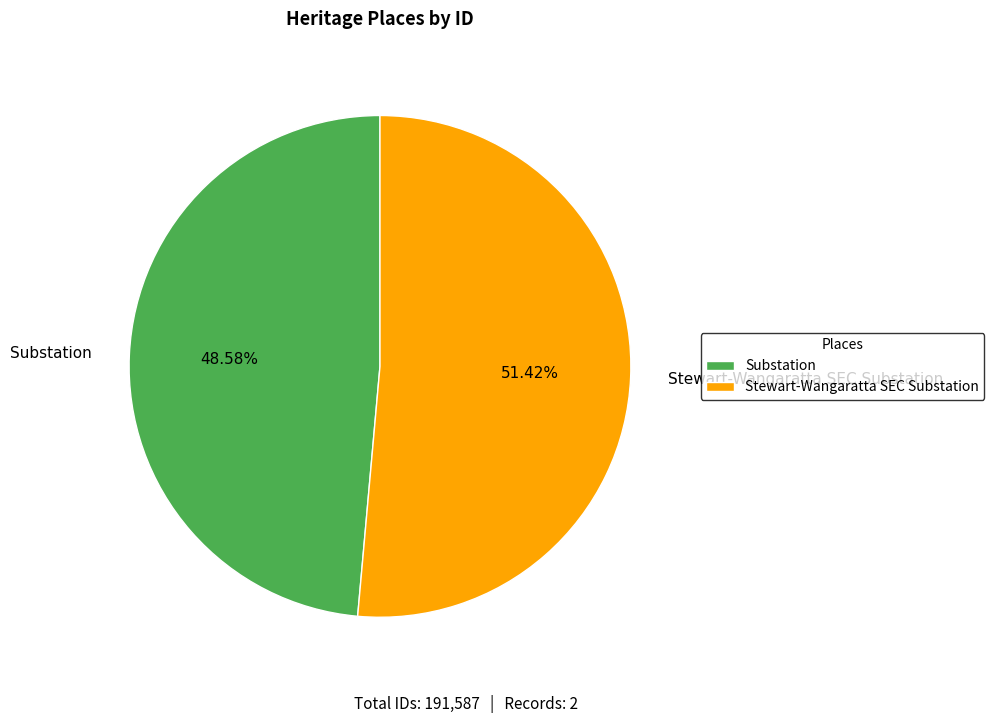

What is the smallest slice in the pie chart?

Substation